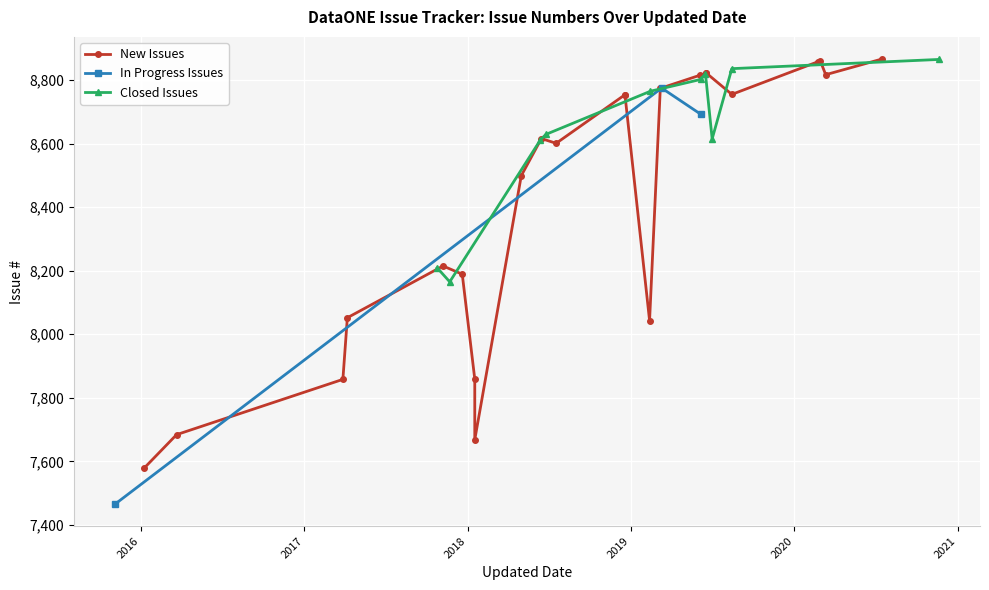

What is the value of the In Progress Issues point at the 1st from the left?

7466